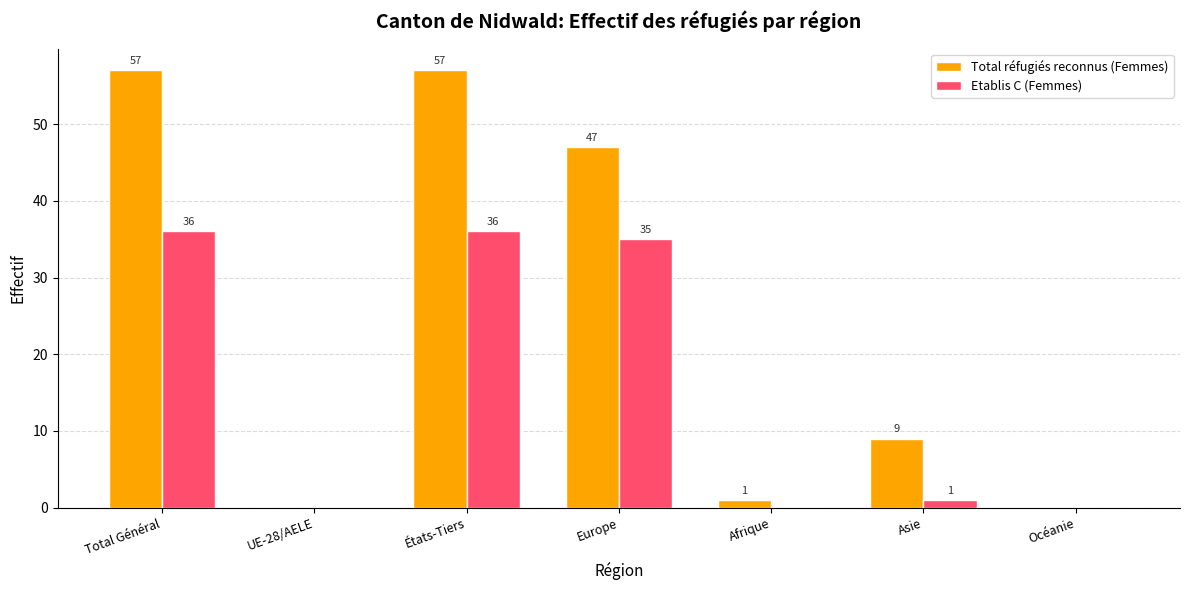

Where does the Total réfugiés reconnus (Femmes) series first go above 9?

Total Général